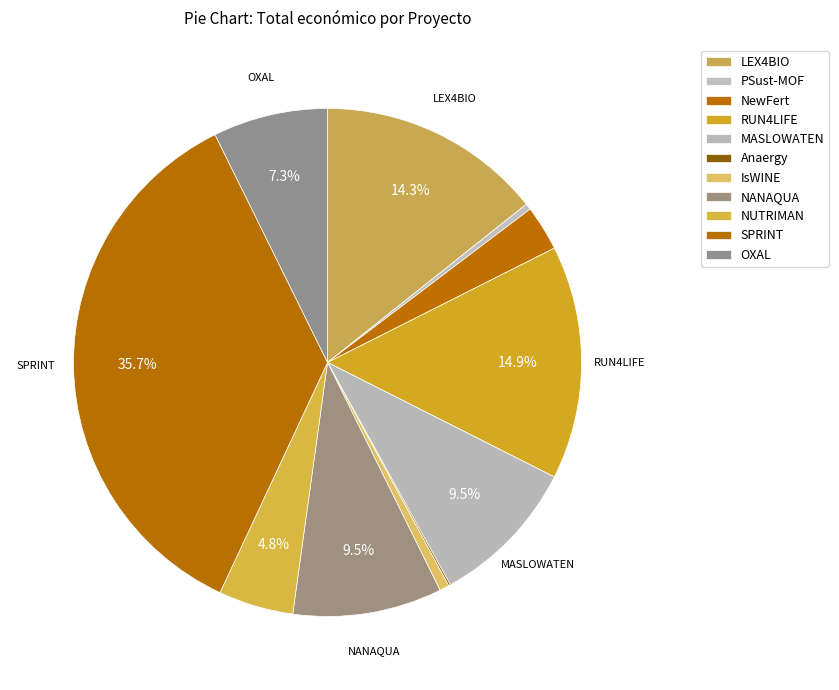

How many segments does this pie chart have?

11